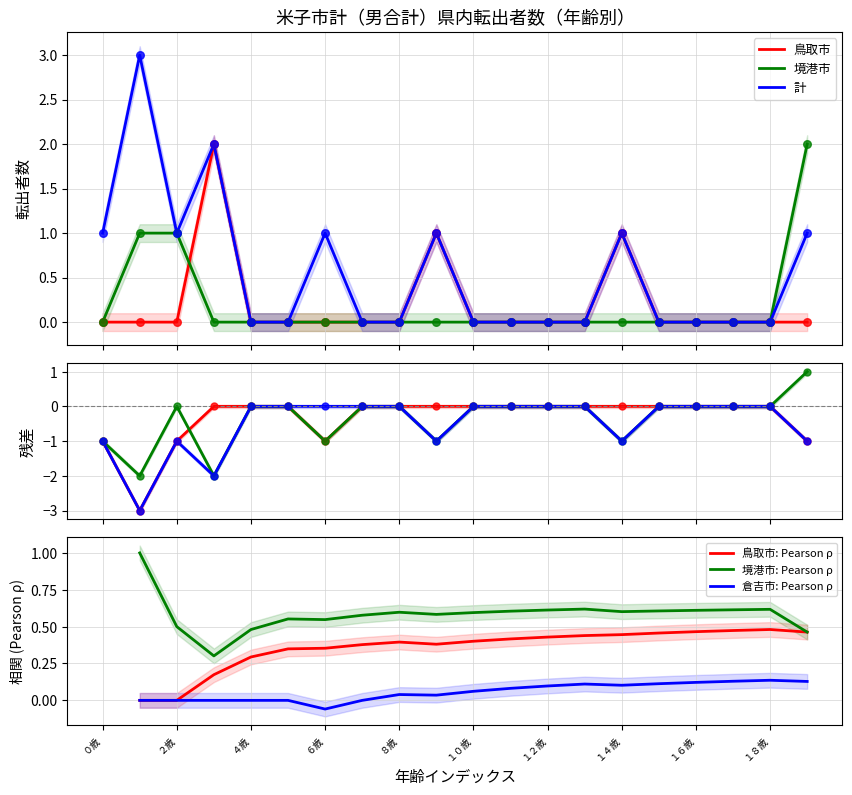

At which category is the sum across all series the highest?

１歳